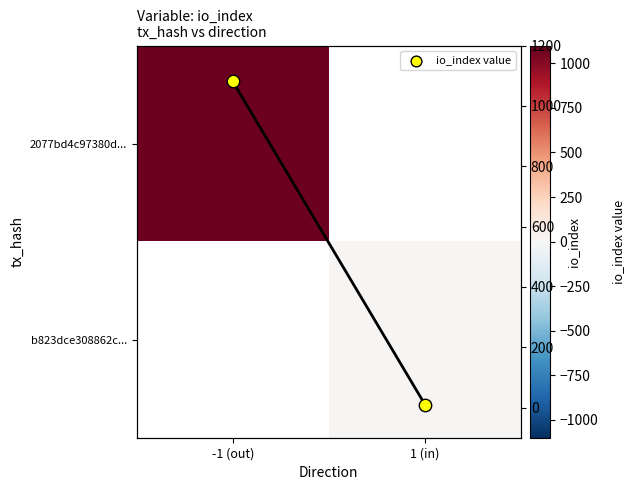

Read the io_index value at 1 (in).

10.0